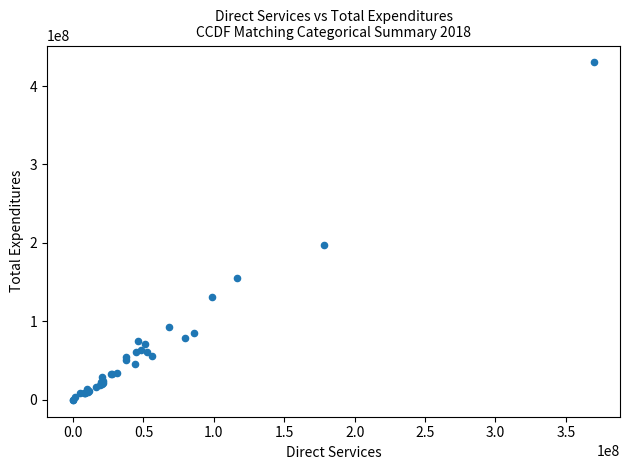

What Y value in the scatter plot is closest to 215042843?

197416292.0